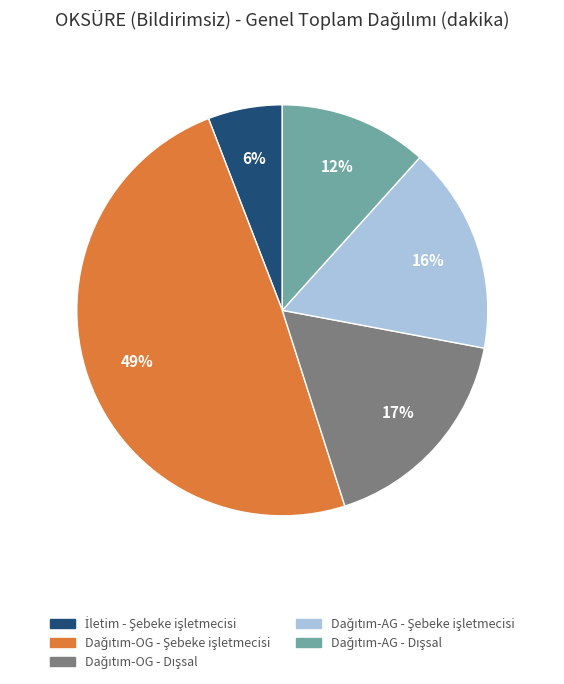

Is there any slice that represents more than half of the pie?

No